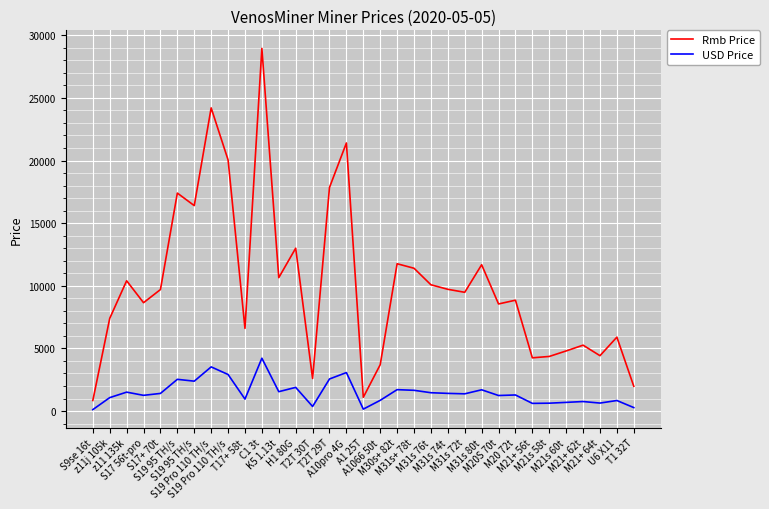

How many lines are shown in the chart?

2